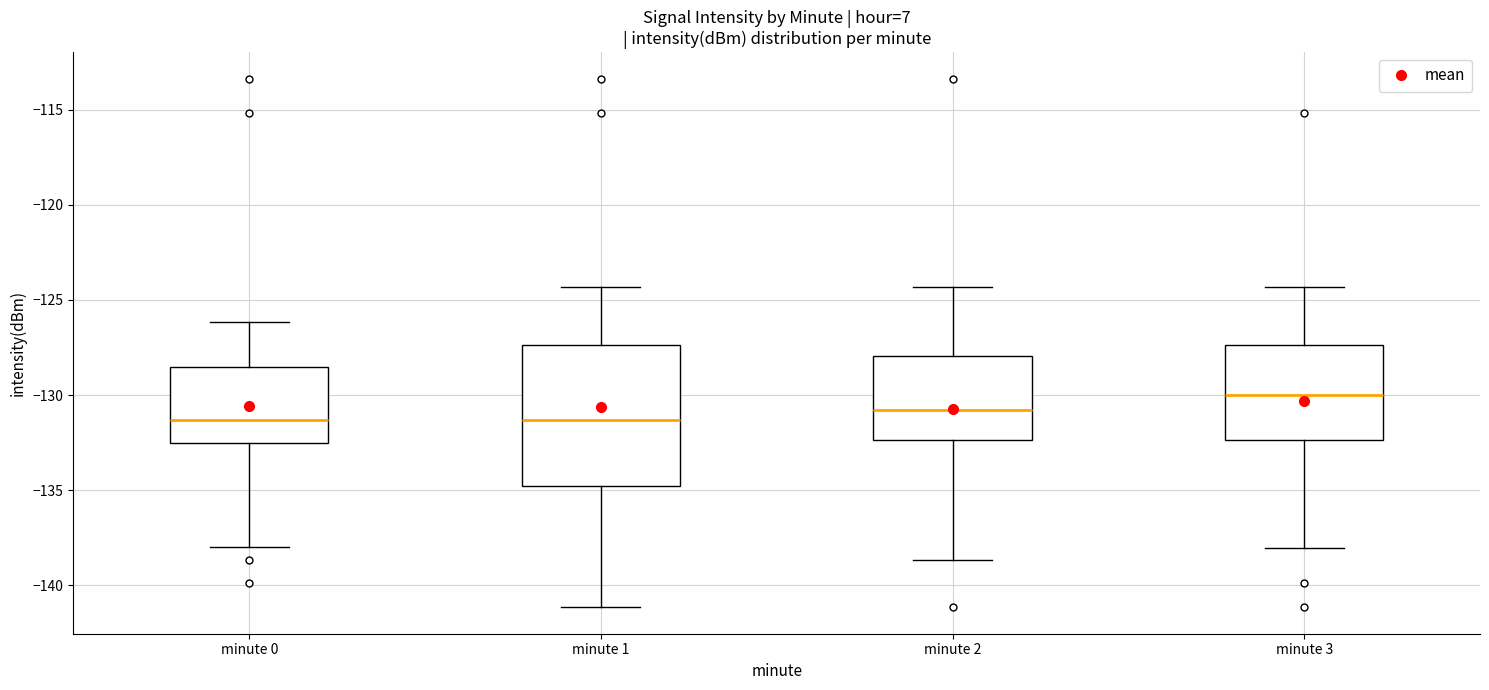

Which box's median line is the highest?

minute 3